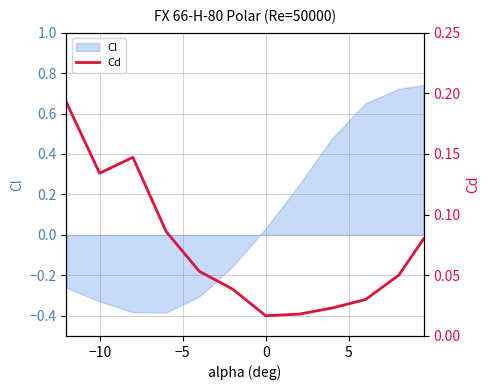

The value at 0 is 0.1. True or false?

True